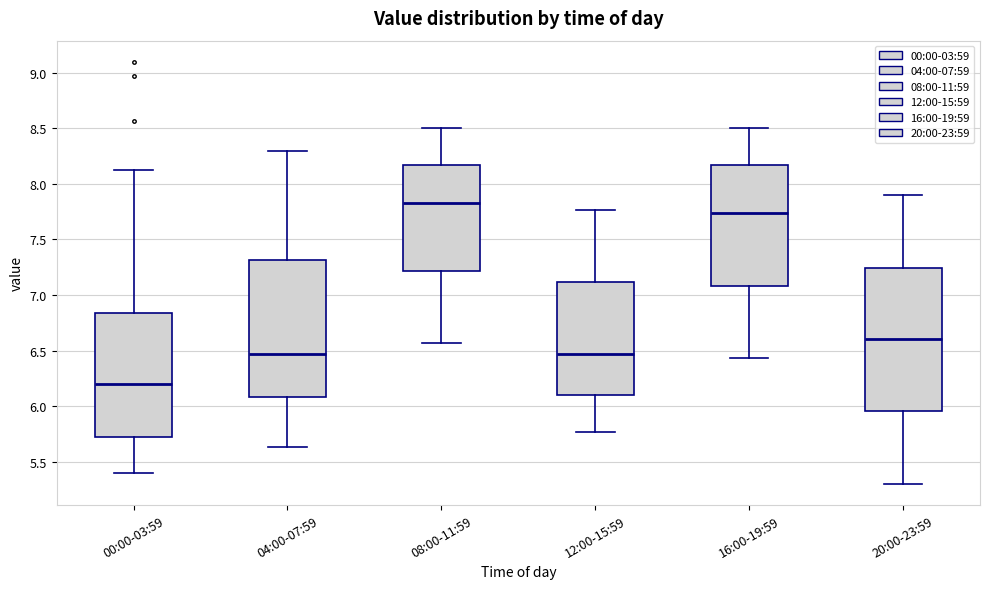

Reading left to right, read every box against the y-axis: the position of its median line, the range the box covers, and the ends of its whiskers. The values are not printed on the chart, so give them approximately, as read against the axis.

00:00-03:59: median 6.20, box 5.70 to 6.85, whiskers 5.40 to 8.15
04:00-07:59: median 6.45, box 6.10 to 7.30, whiskers 5.65 to 8.30
08:00-11:59: median 7.85, box 7.20 to 8.15, whiskers 6.55 to 8.50
12:00-15:59: median 6.45, box 6.10 to 7.10, whiskers 5.75 to 7.75
16:00-19:59: median 7.75, box 7.10 to 8.15, whiskers 6.45 to 8.50
20:00-23:59: median 6.60, box 5.95 to 7.25, whiskers 5.30 to 7.90